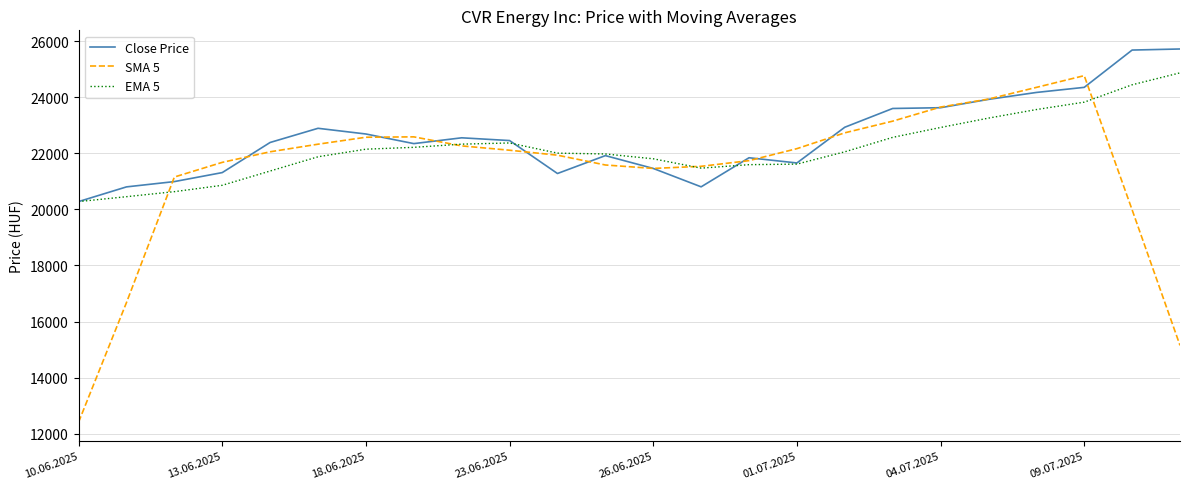

What is the sum of all Close Price values?

541625.0